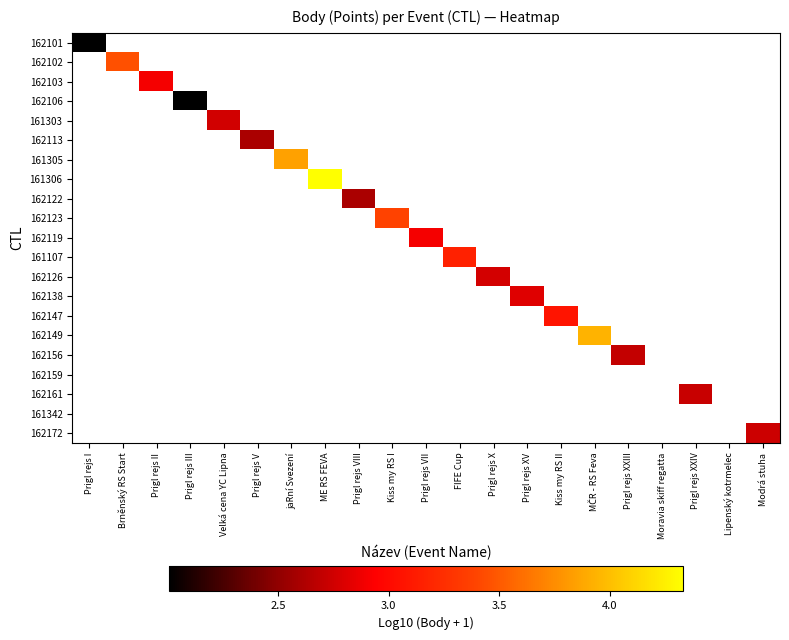

How many categories are shown in the chart?

21